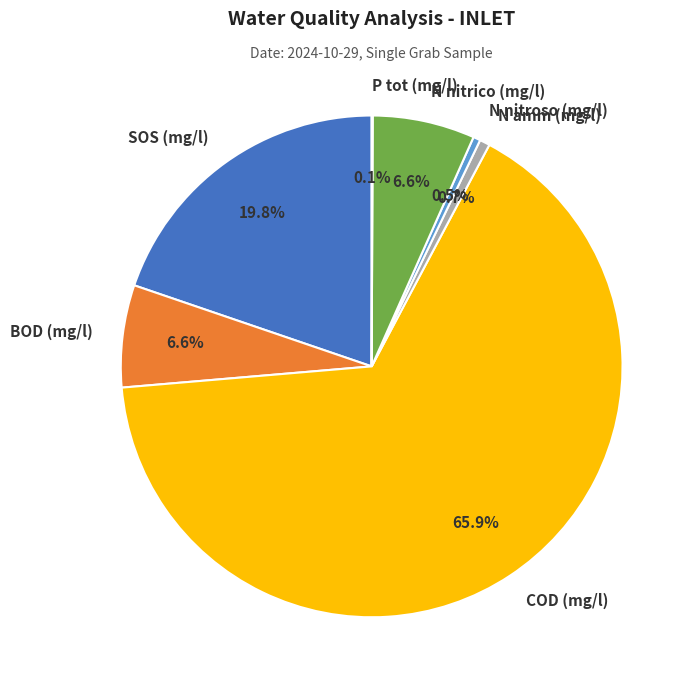

To the nearest percent, what is the combined percentage of SOS (mg/l) and N nitrico (mg/l)?

26%